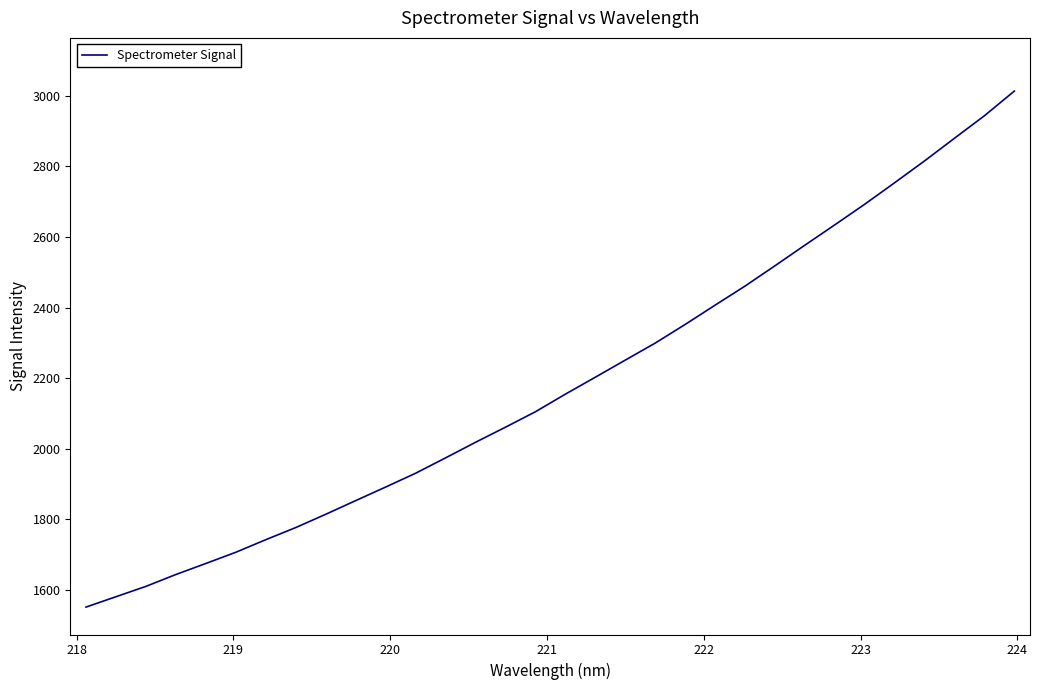

What is the minimum value shown in the chart?

1551.8